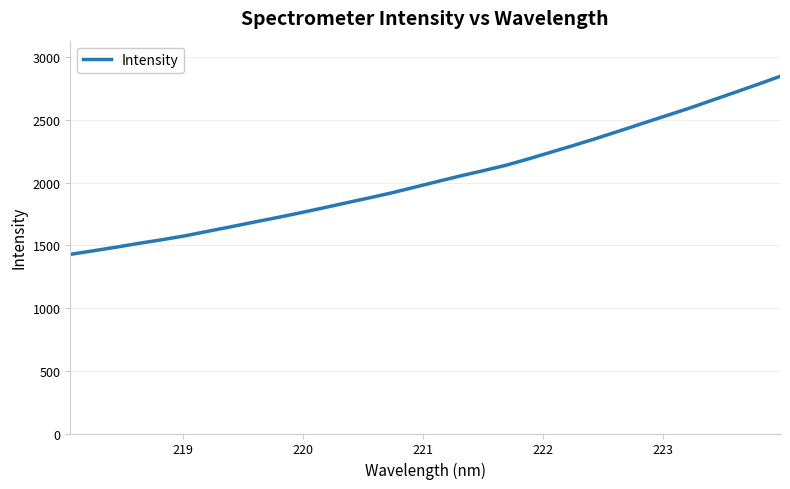

What is the smallest value displayed?

1428.9